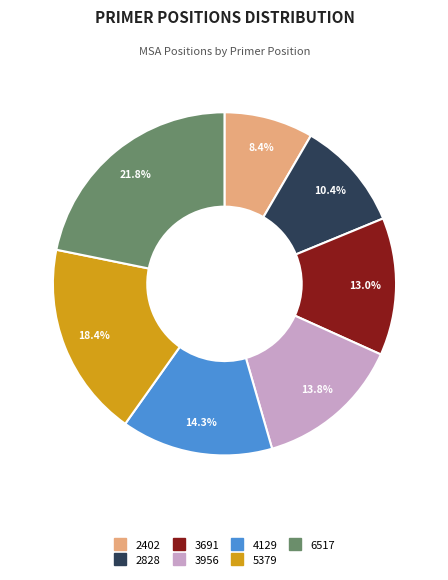

How much of the chart is everything except 6517?

78.2%